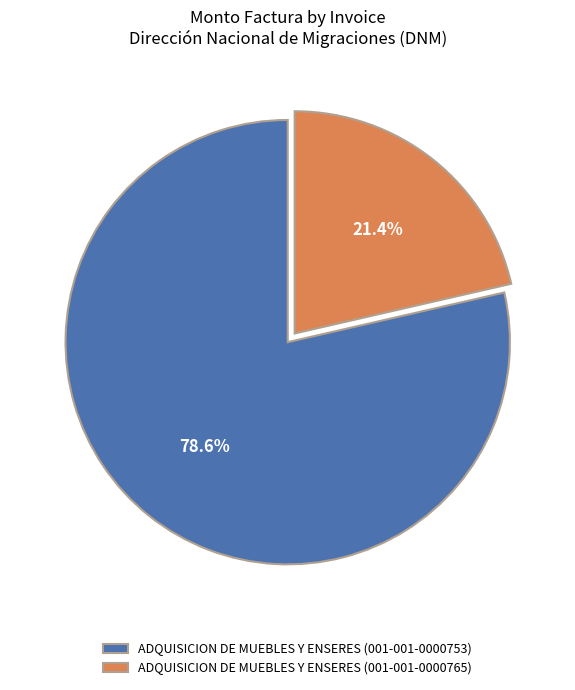

True or false: ADQUISICION DE MUEBLES Y ENSERES (001-001-0000753) accounts for 79% of the total.

True